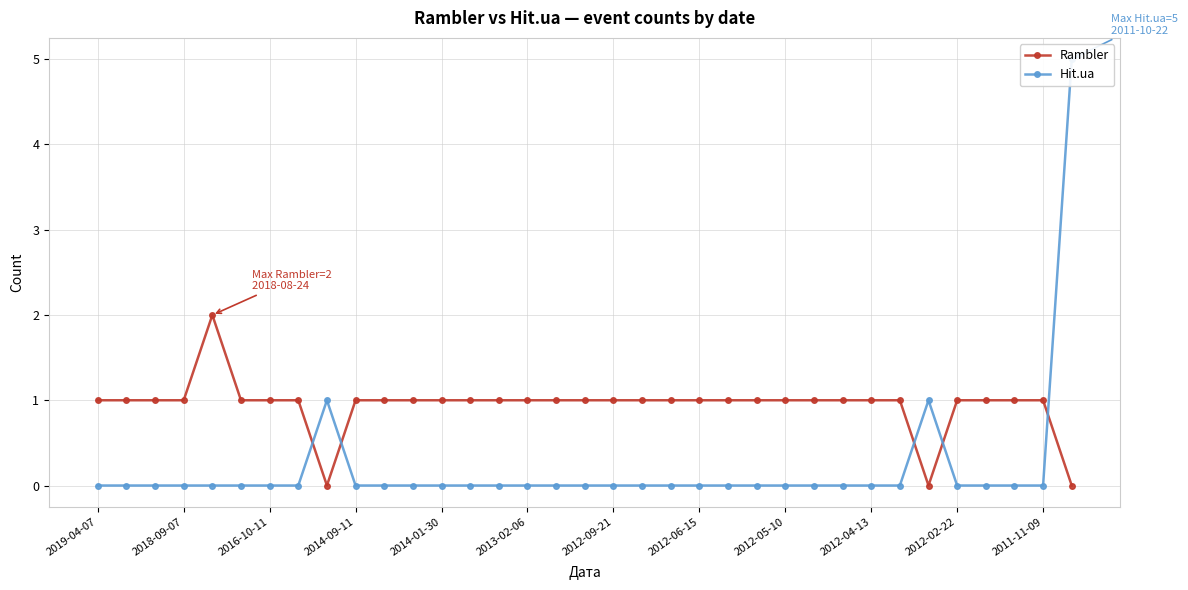

The Rambler series shows 1 at 2012-06-15. True or false?

True